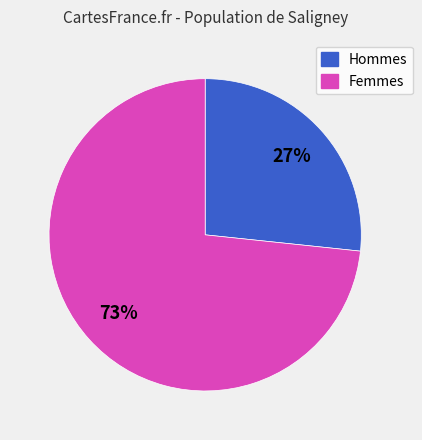

Is there any slice that represents more than half of the pie?

Yes